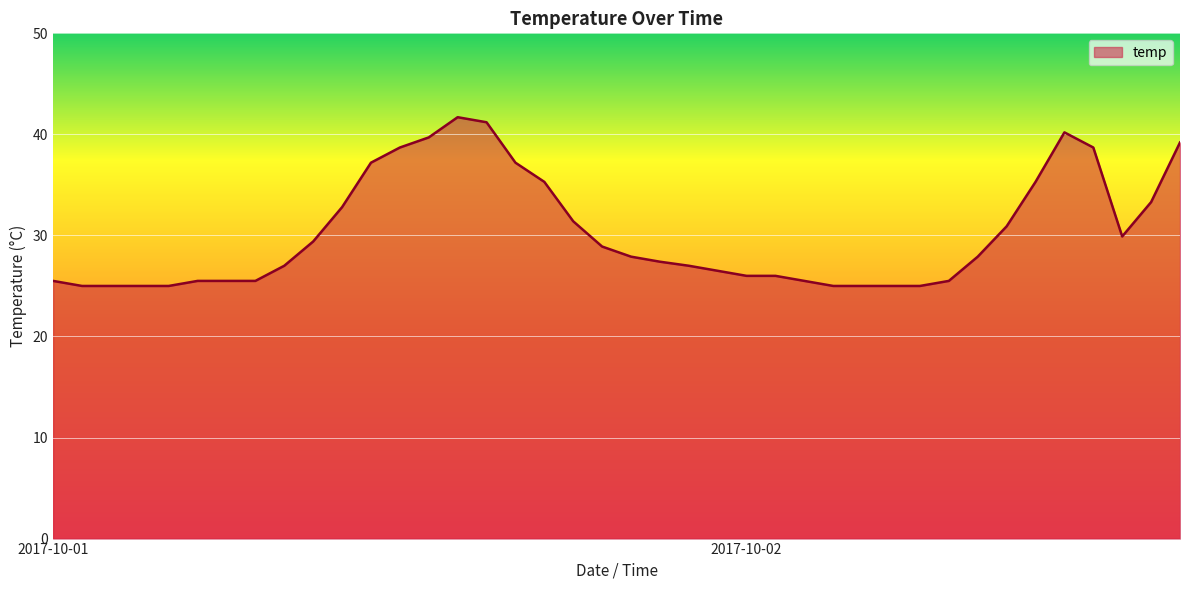

What is the value of the 17th point from the left?

37.2